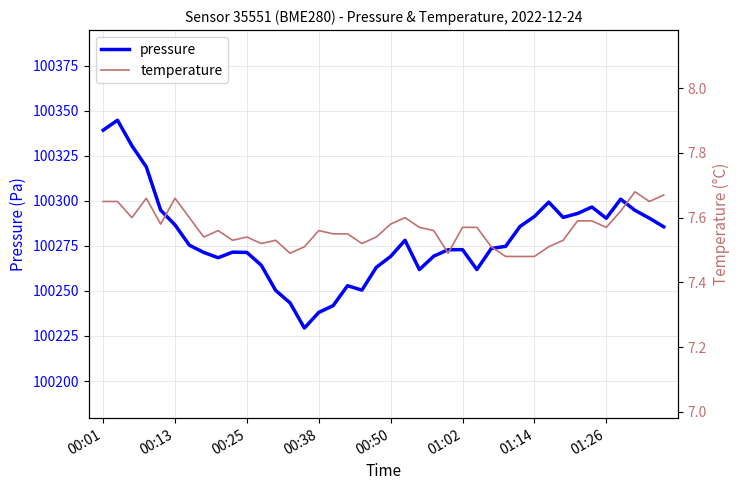

What value does the temperature series have at 00:01?

7.7